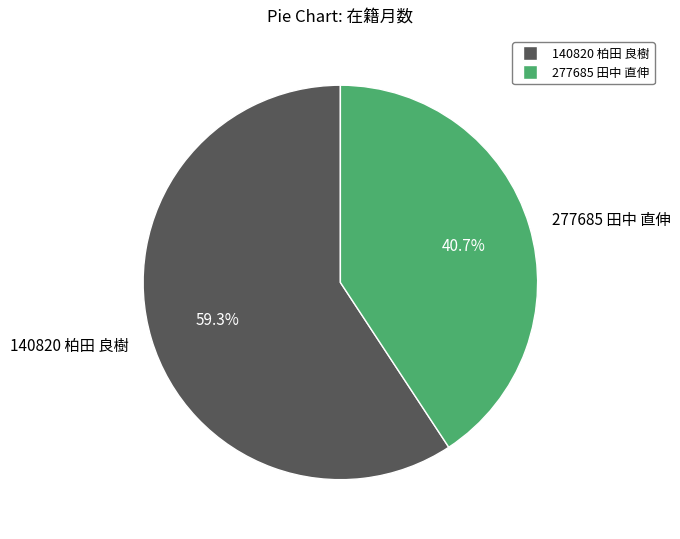

To the nearest percent, what portion does 277685 田中 直伸 represent?

41%